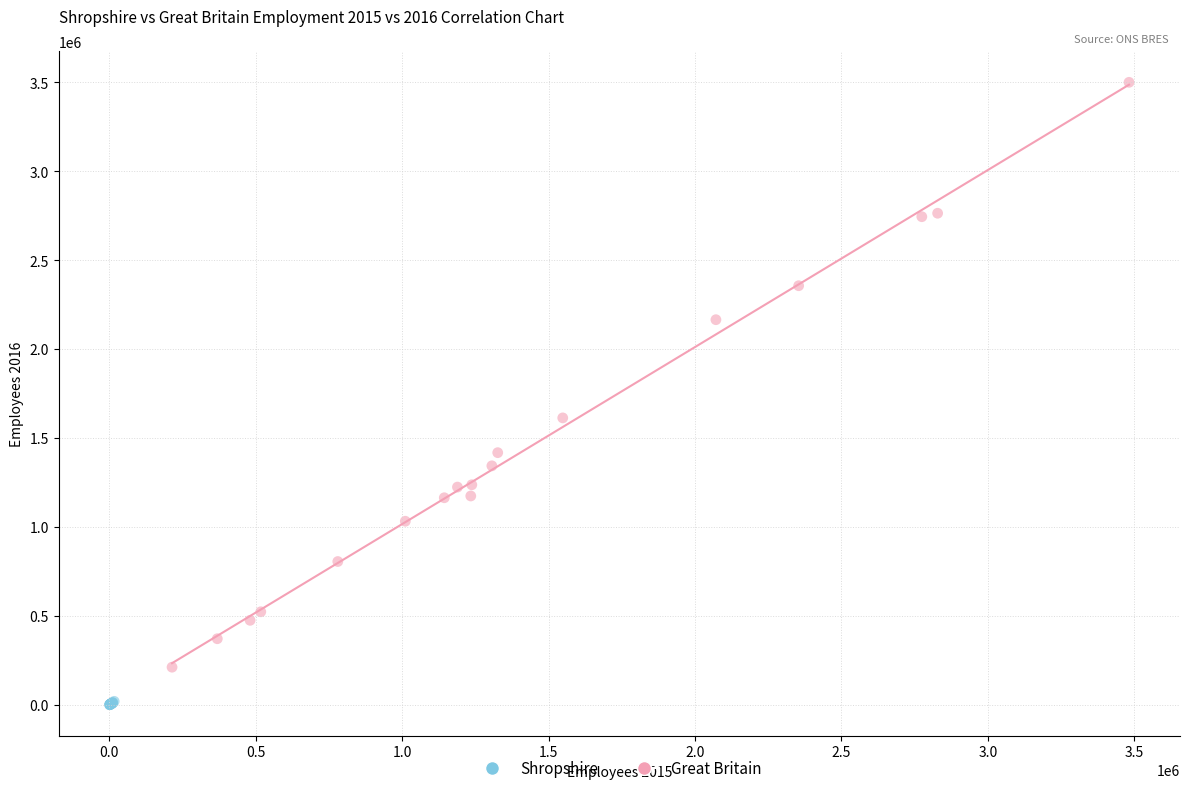

Which series has the widest spread of Y values?

Great Britain